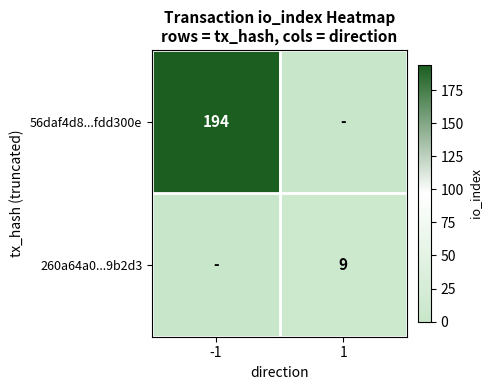

Is it true that 260a64a0...9b2d3 equals 6 at 1?

False